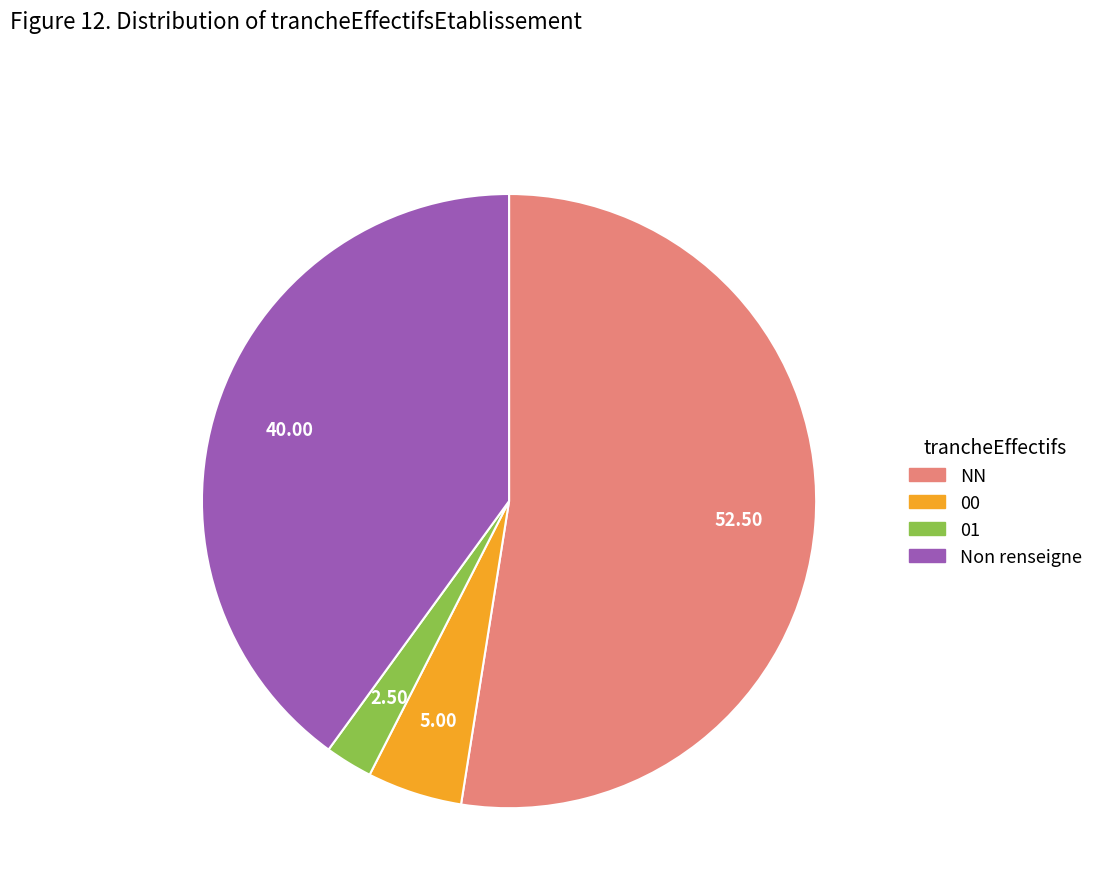

Is there any slice that represents more than half of the pie?

Yes